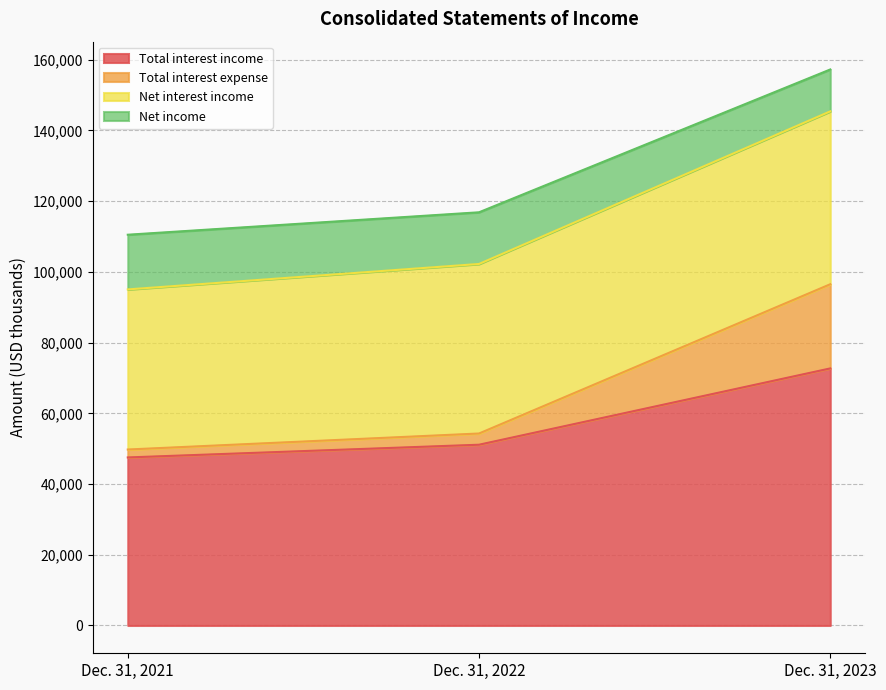

What is the average value of the Total interest income series?

57111